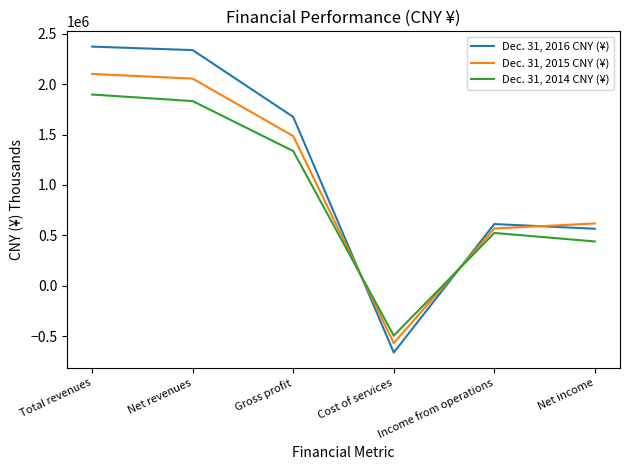

The Dec. 31, 2016 CNY (¥) series shows 1675333 at Gross profit. True or false?

True